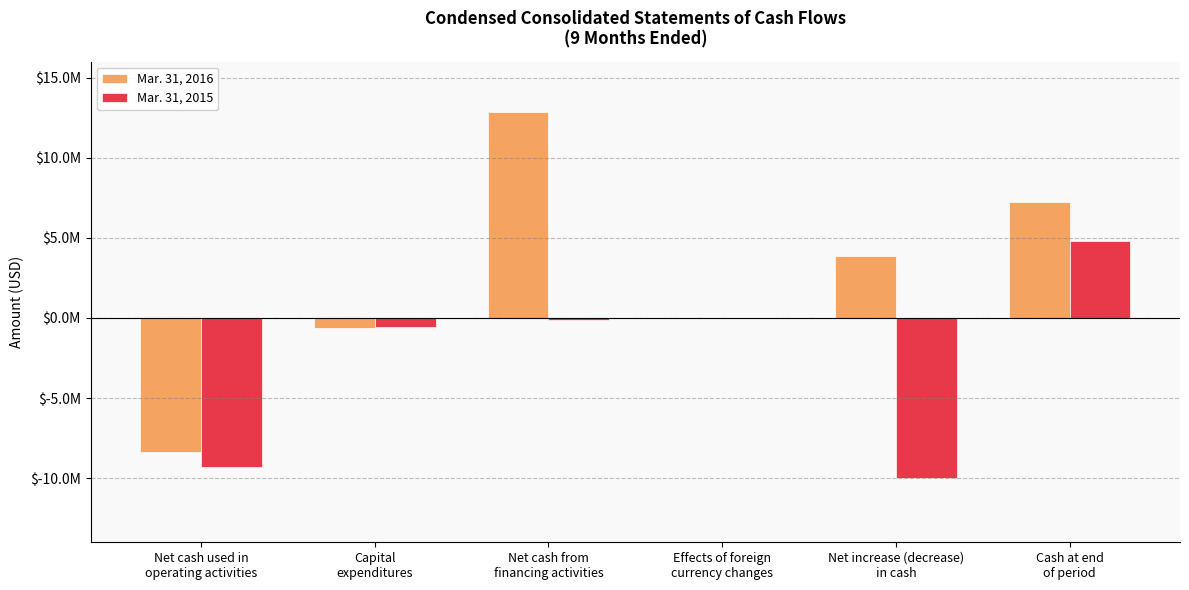

Which series has the largest total across all categories?

Mar. 31, 2016